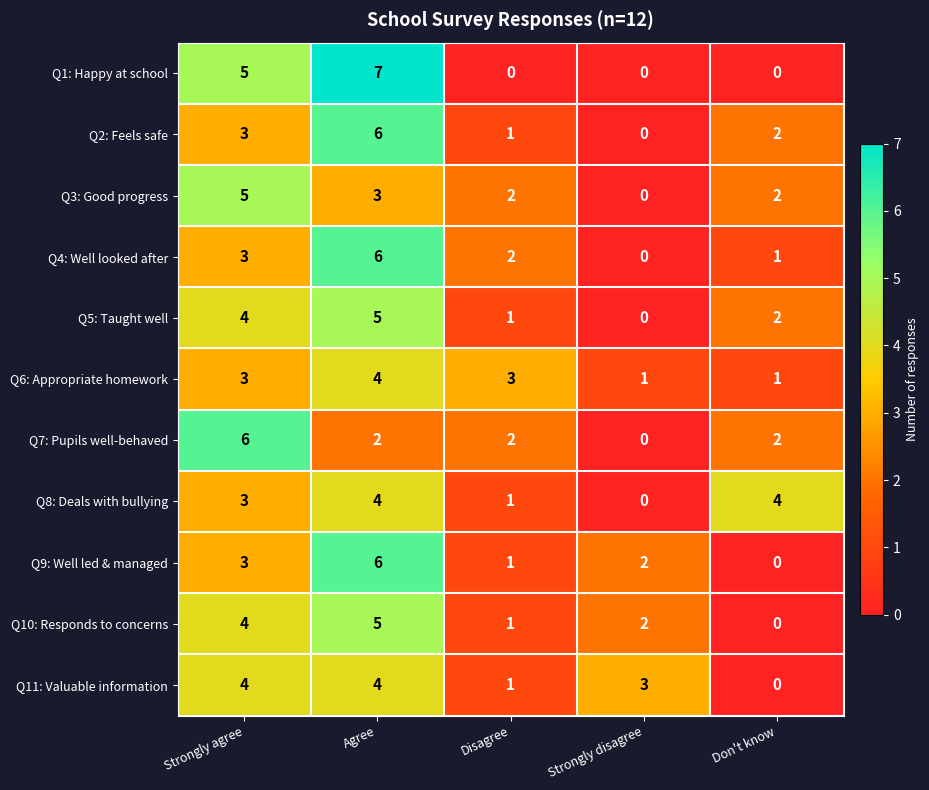

Rank the categories by Q4: Well looked after value from highest to lowest.

Agree, Strongly agree, Disagree, Don't know, Strongly disagree